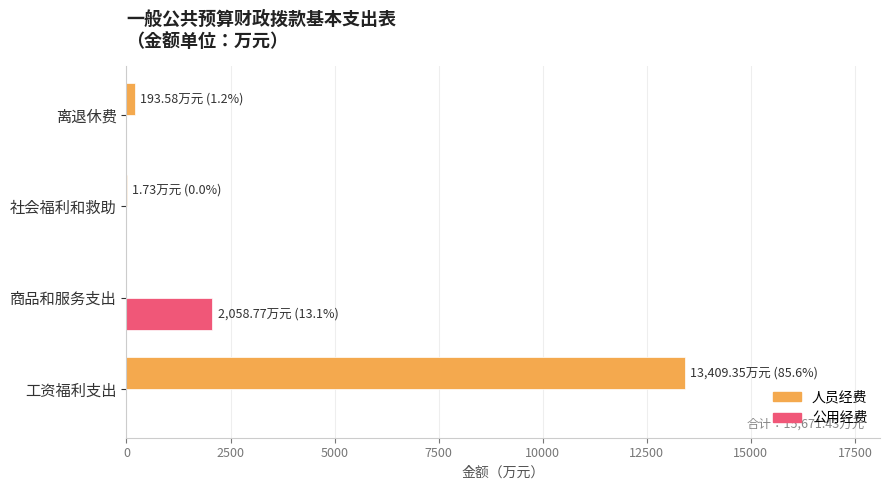

Which series has the largest total across all categories?

人员经费